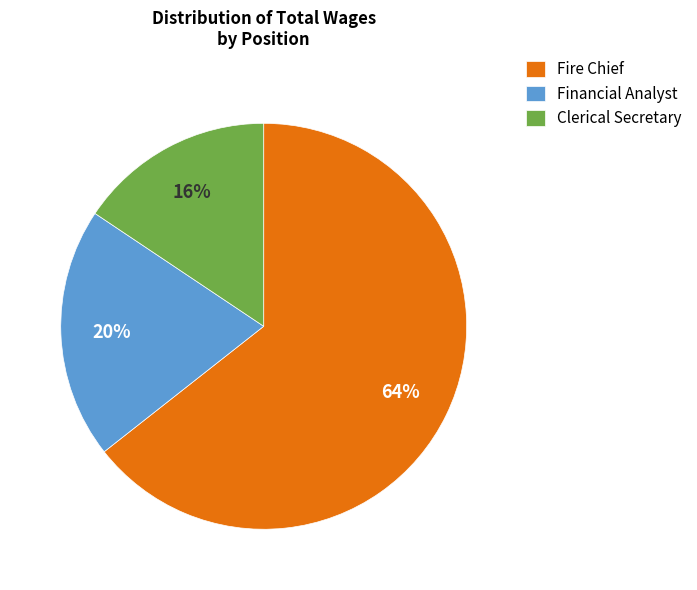

What percentage is the Fire Chief slice, to the nearest percent?

64%